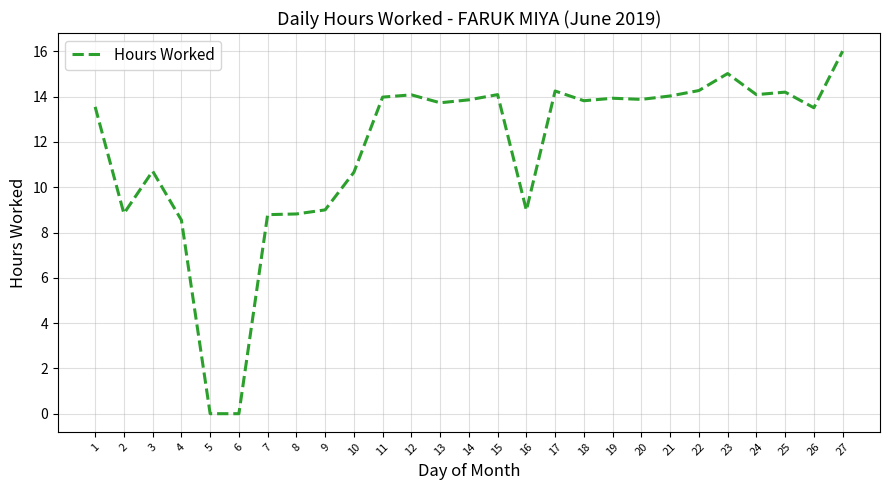

What is the change in value from 6 to 25?

+14.2